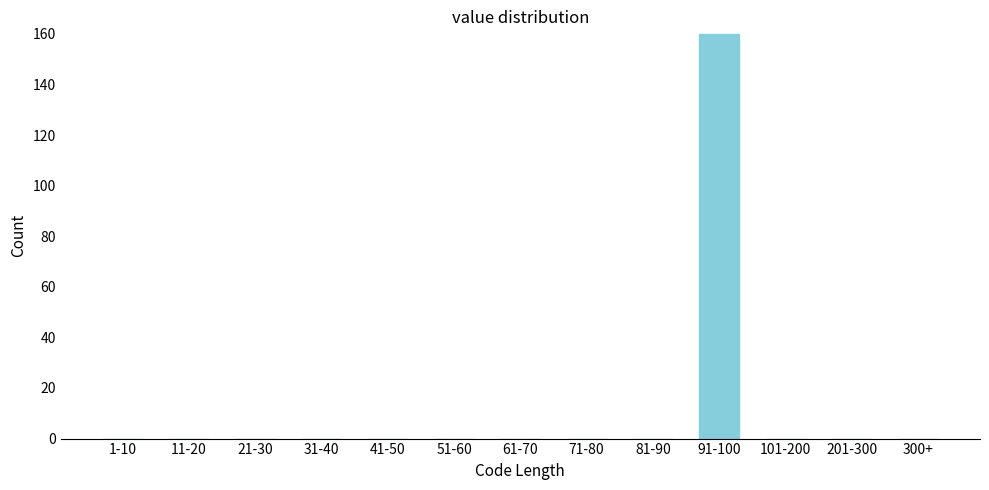

Reading right to left, transcribe all the data shown in this chart.

300+=0	201-300=0	101-200=0	91-100=160	81-90=0	71-80=0	61-70=0	51-60=0	41-50=0	31-40=0	21-30=0	11-20=0	1-10=0